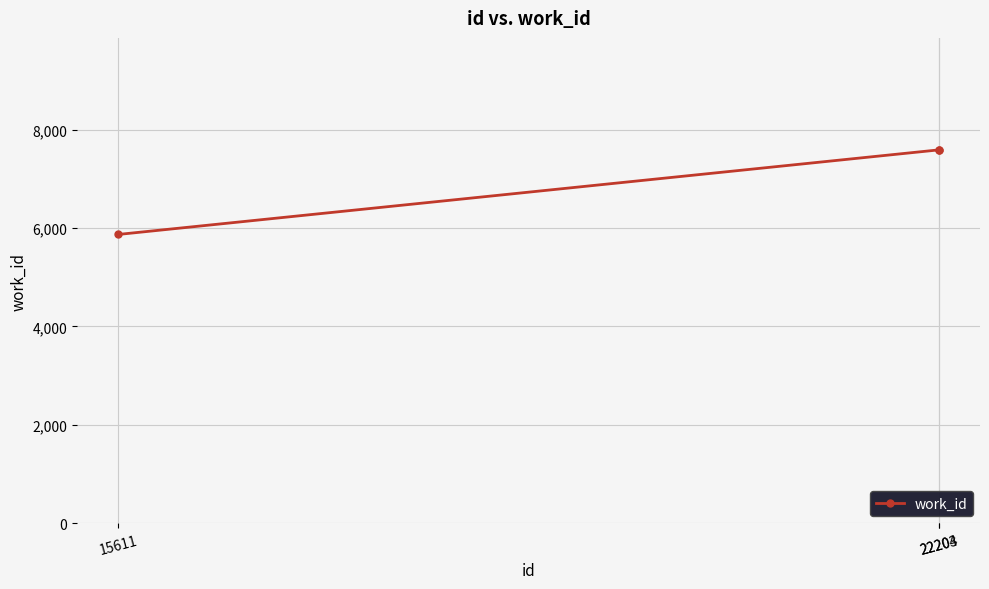

What is the average value?

7018